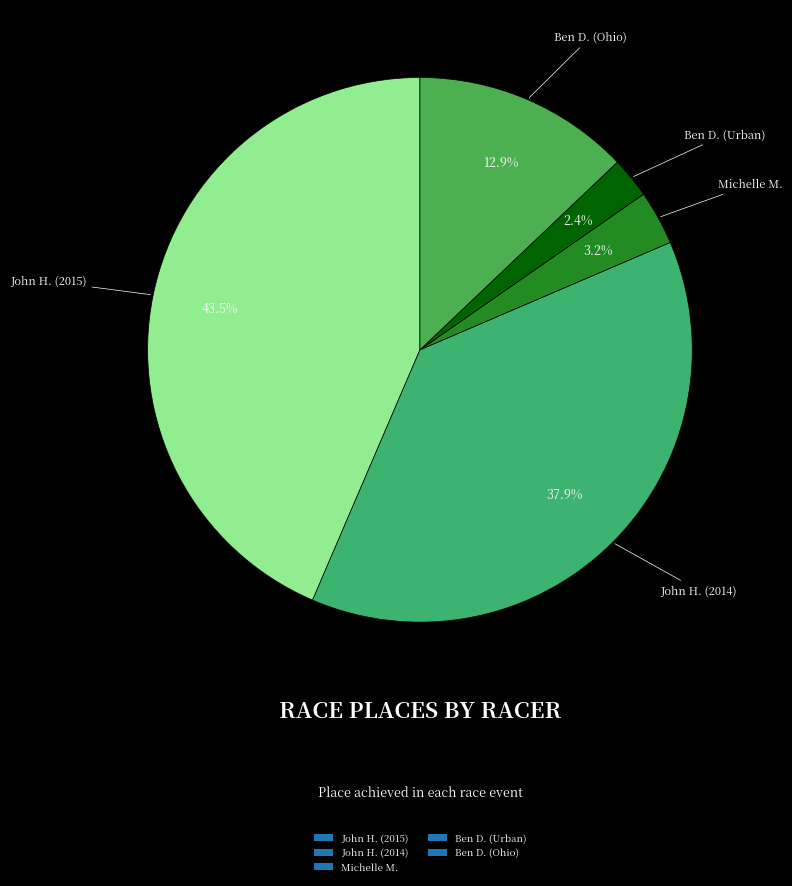

What is the total percentage of Ben D. (Urban) and John H. (2014)?

40.3%